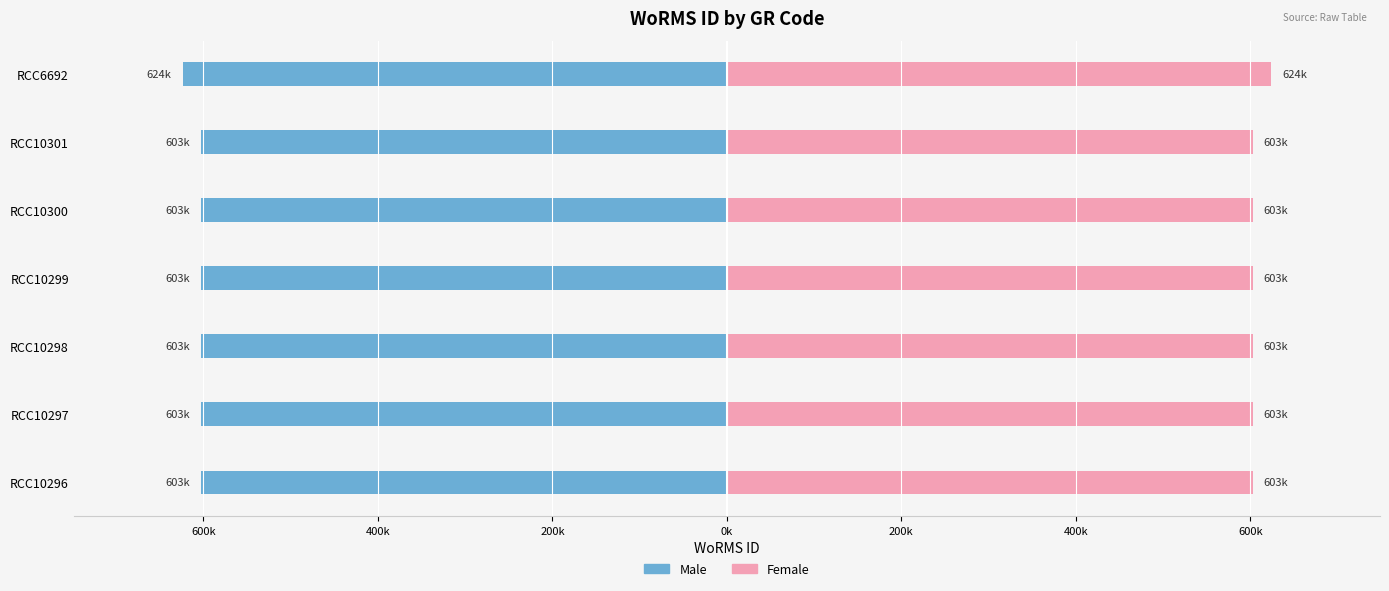

Between RCC10296 and RCC6692, which is larger?

RCC10296